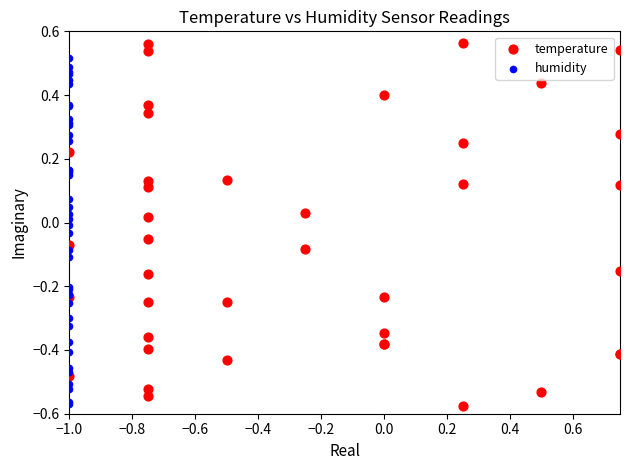

Which series has the widest spread of Y values?

temperature